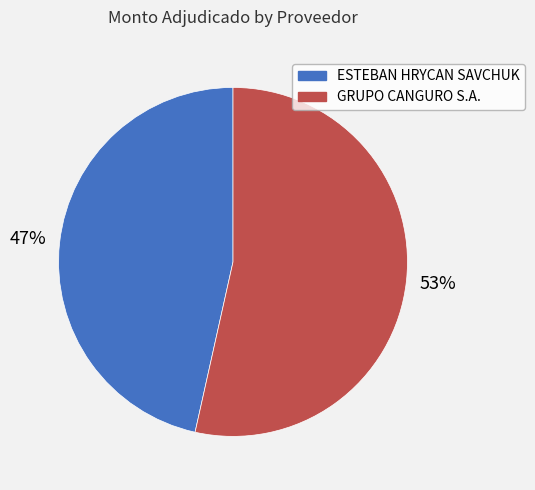

Does any single category account for the majority?

Yes